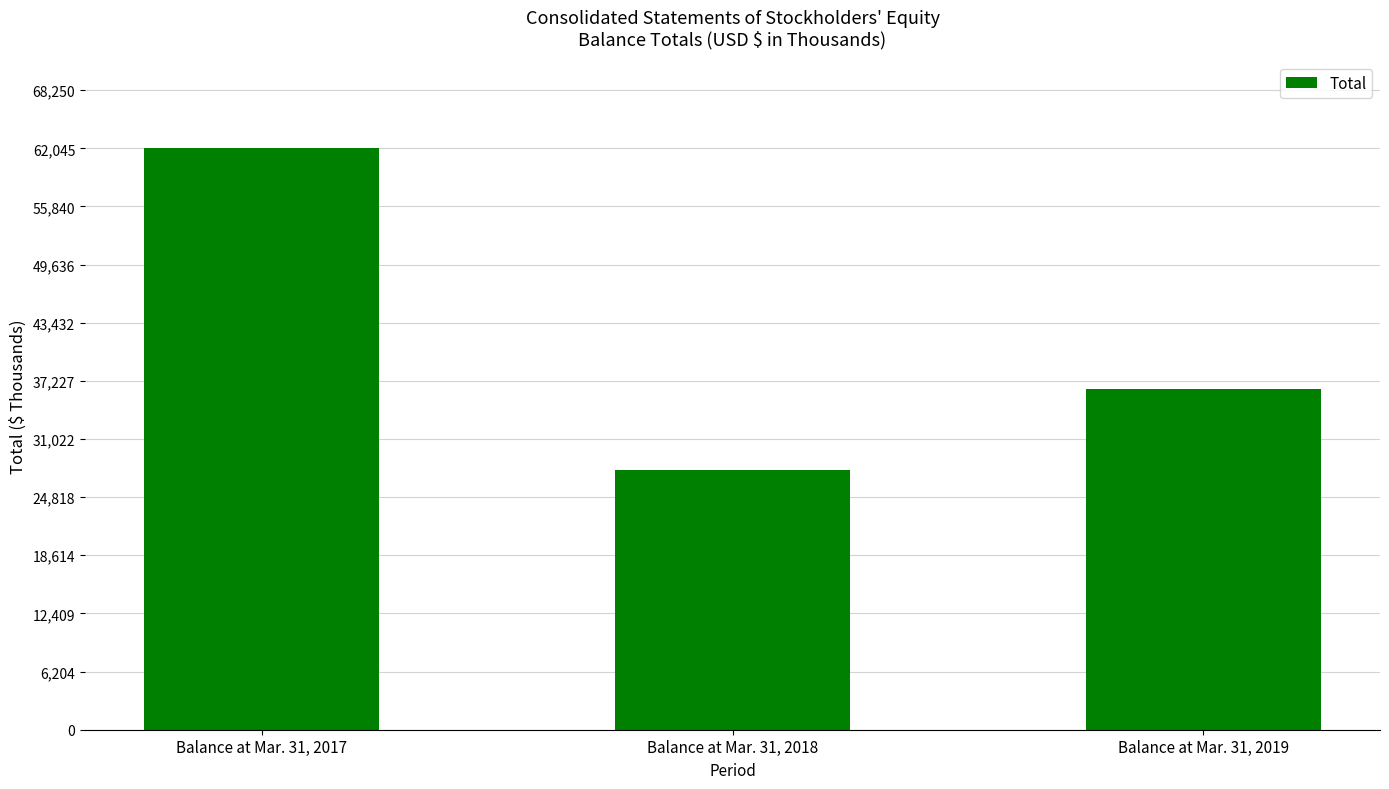

How many bars are there in total?

3